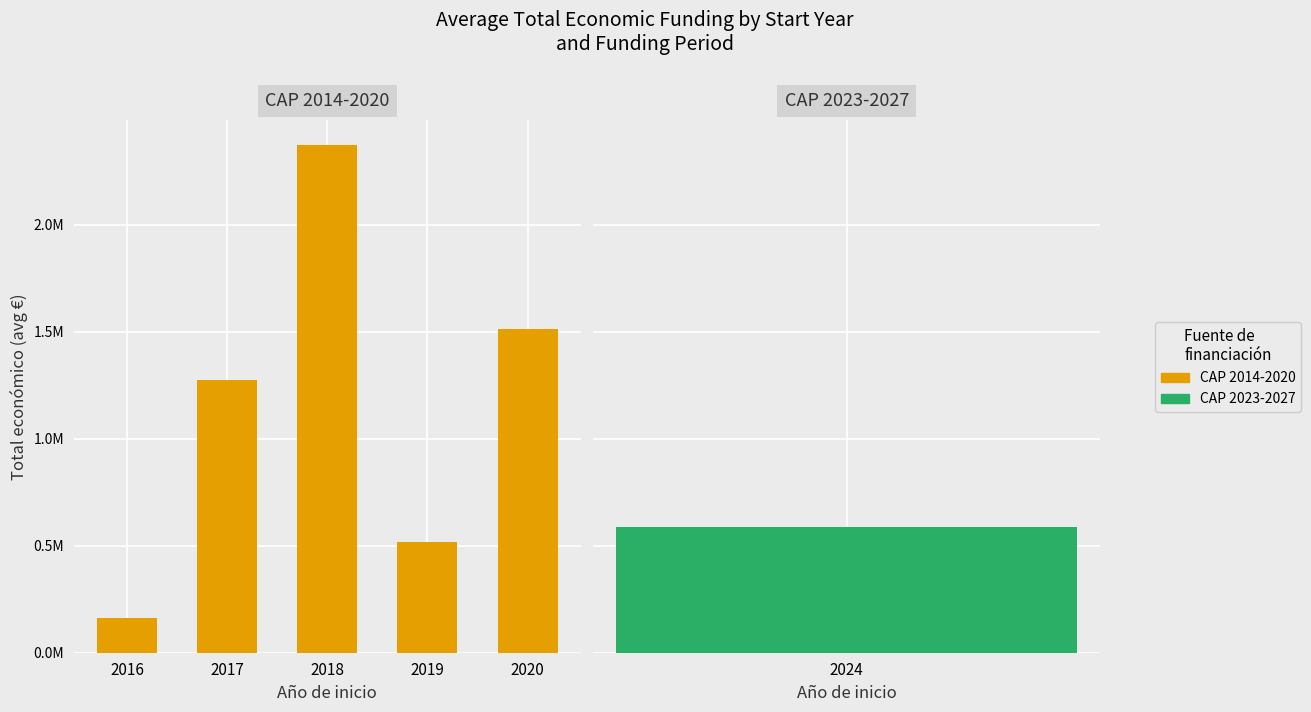

Approximately how many times larger is the value at 2020 compared to 2018?

0.6